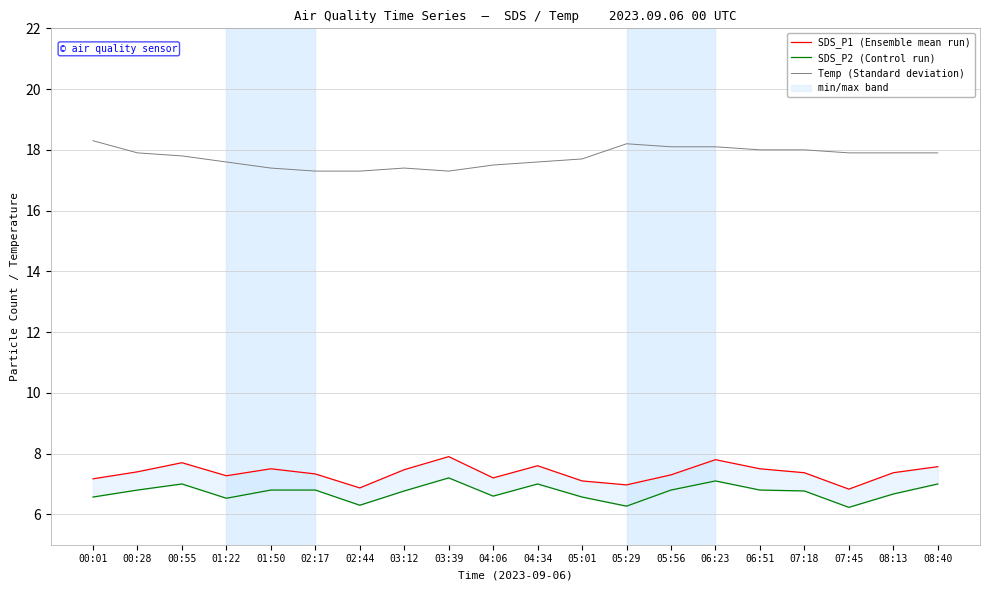

Between 08:13 and 07:18, which is larger?

08:13